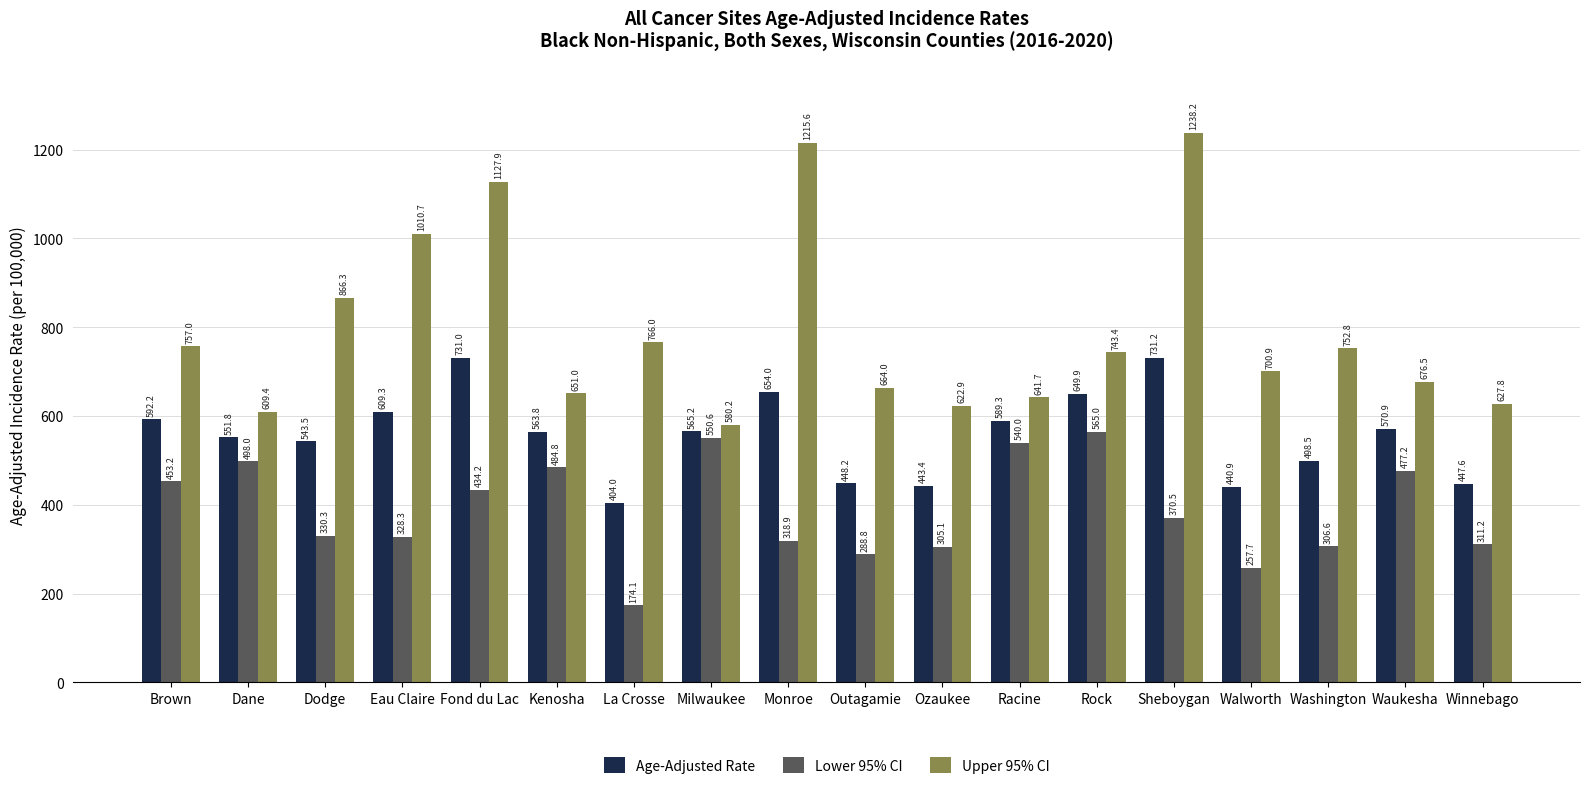

Are the bars horizontal?

No